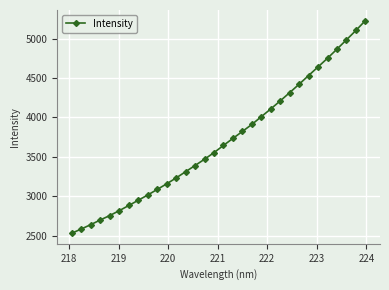

How many distinct data groups are displayed?

1